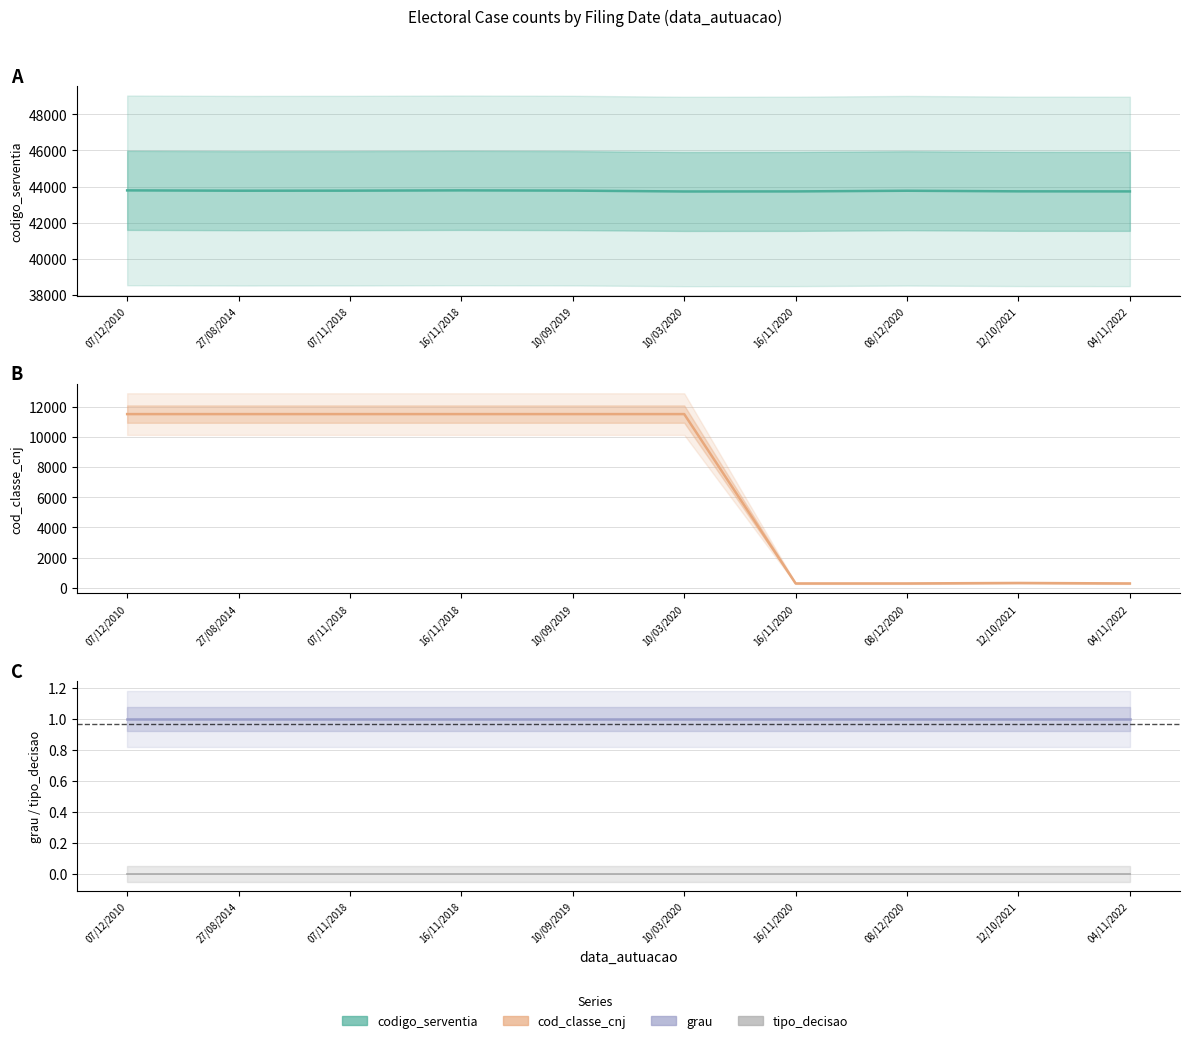

Which category has the lowest value across all series?

07/12/2010